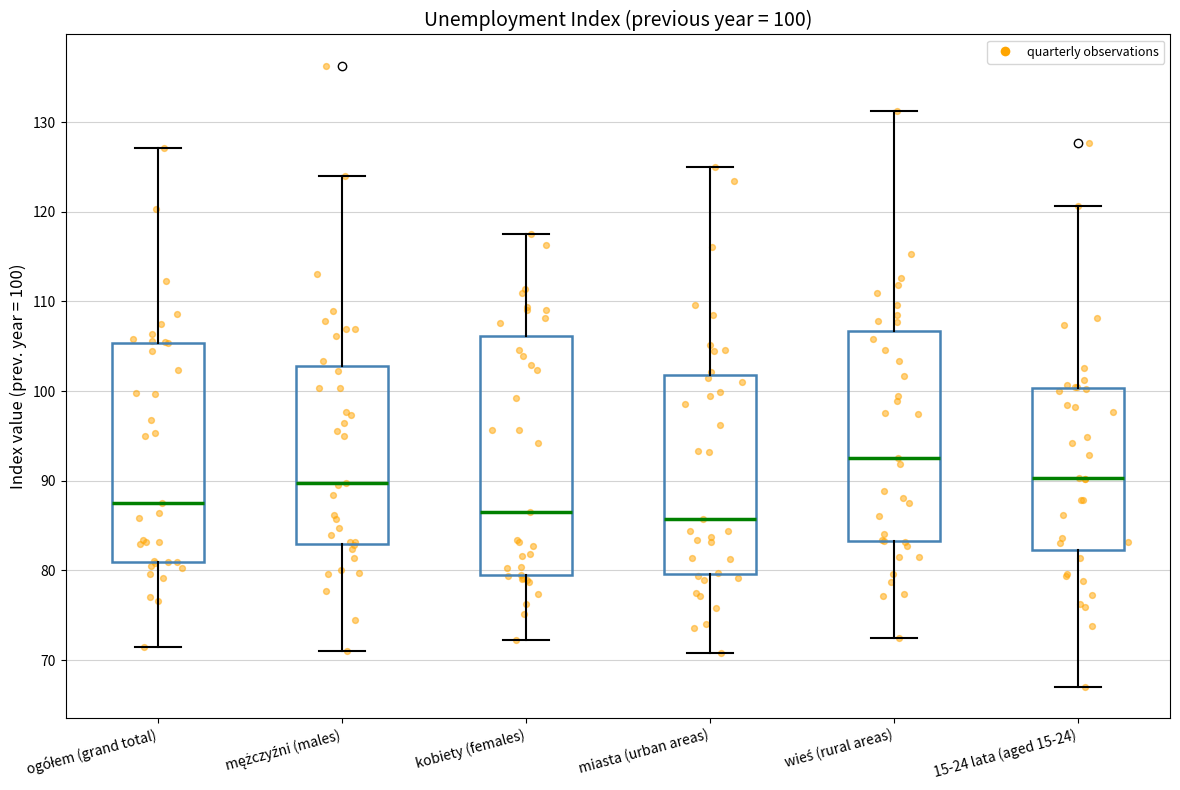

Which box is the tallest, from its lower edge to its upper edge?

kobiety (females)